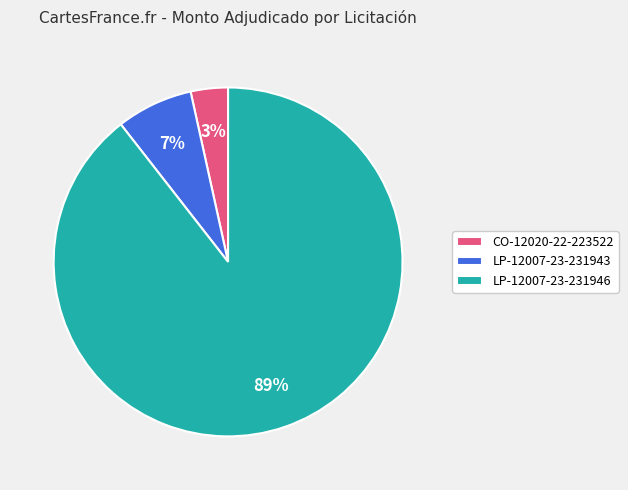

Do LP-12007-23-231946 and CO-12020-22-223522 together represent more than half of the pie?

Yes